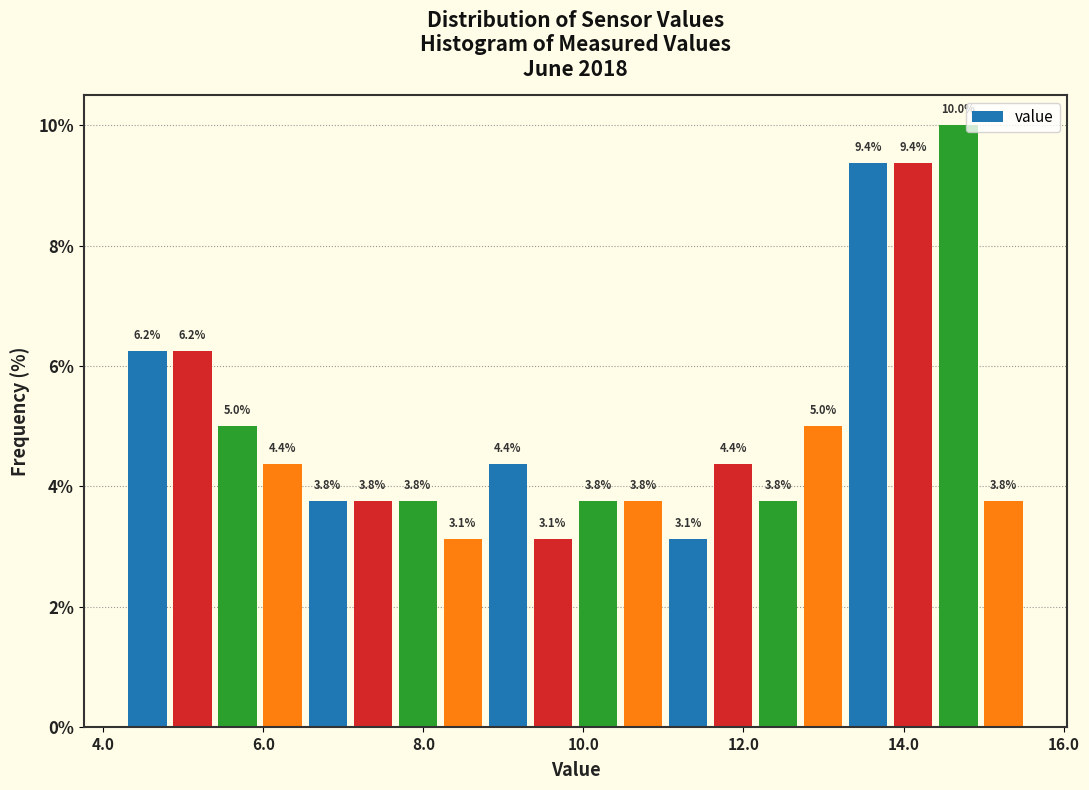

Read against the x-axis, roughly where is the centre of the tallest bar?

14.6